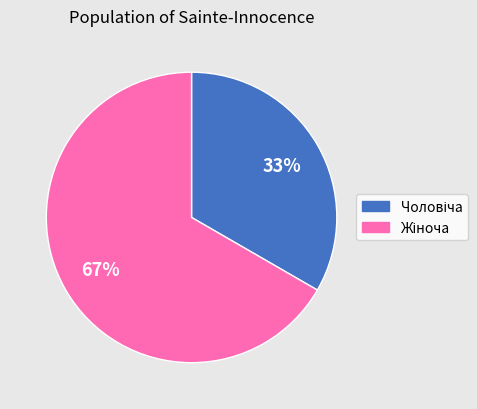

Is there a majority slice in this chart?

Yes